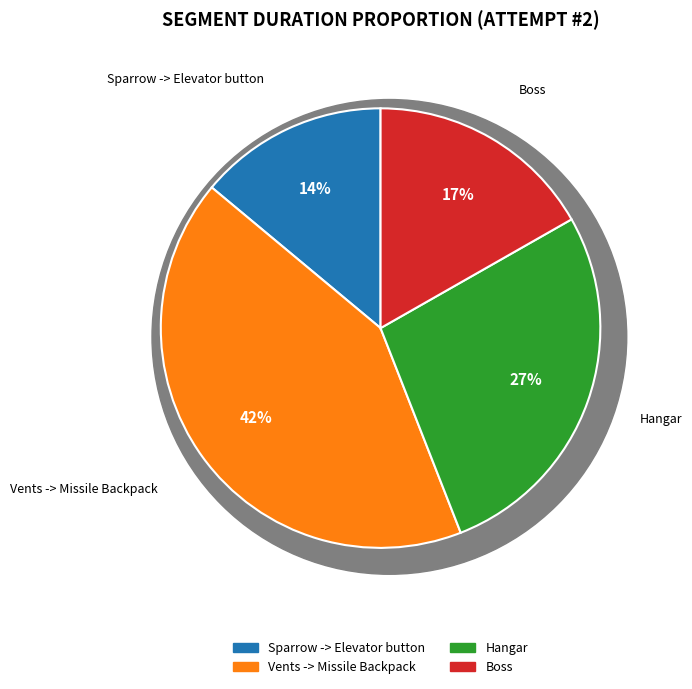

What is the ratio of the value at Sparrow -> Elevator button to the value at Vents -> Missile Backpack?

0.3